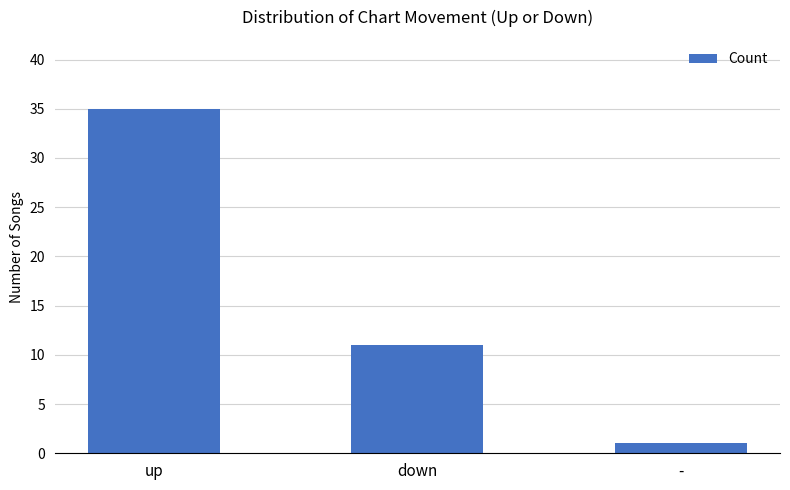

What is the value of the 2nd bar from the left?

11